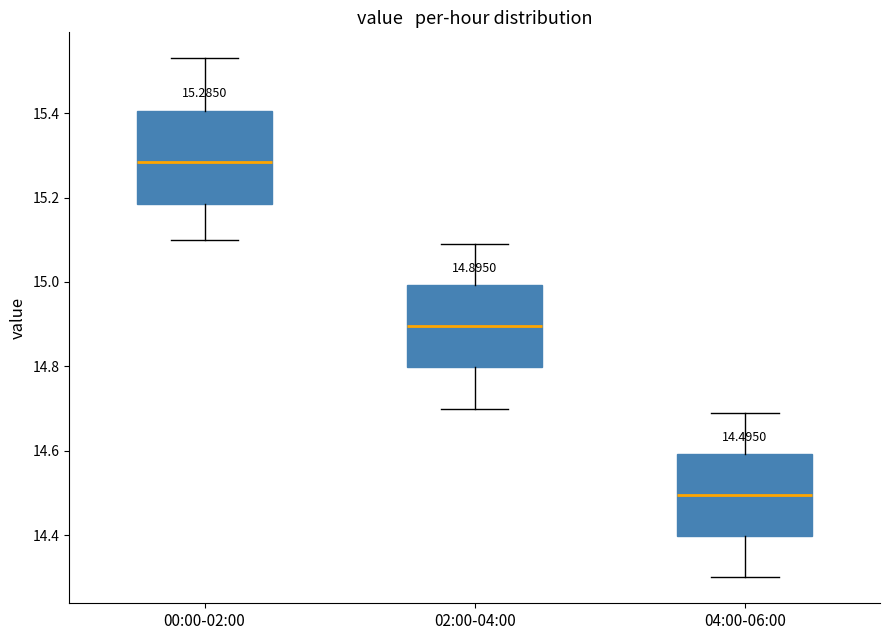

Which box's median line is the lowest?

04:00-06:00